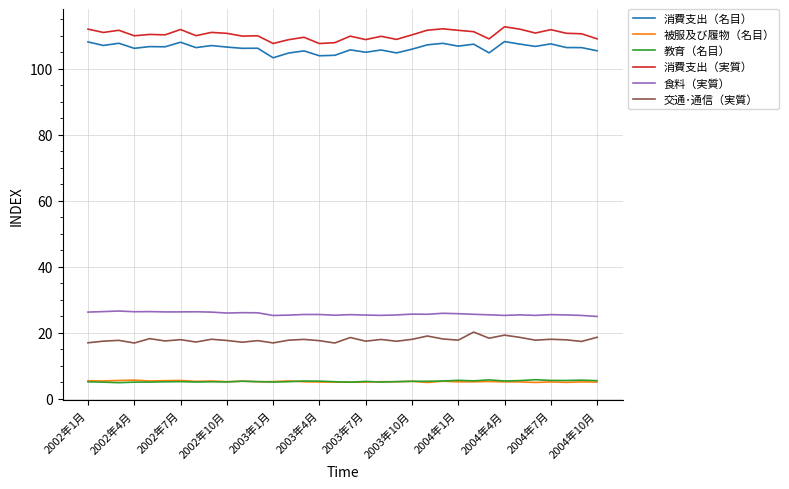

What is the maximum value for 消費支出（実質）?

112.6